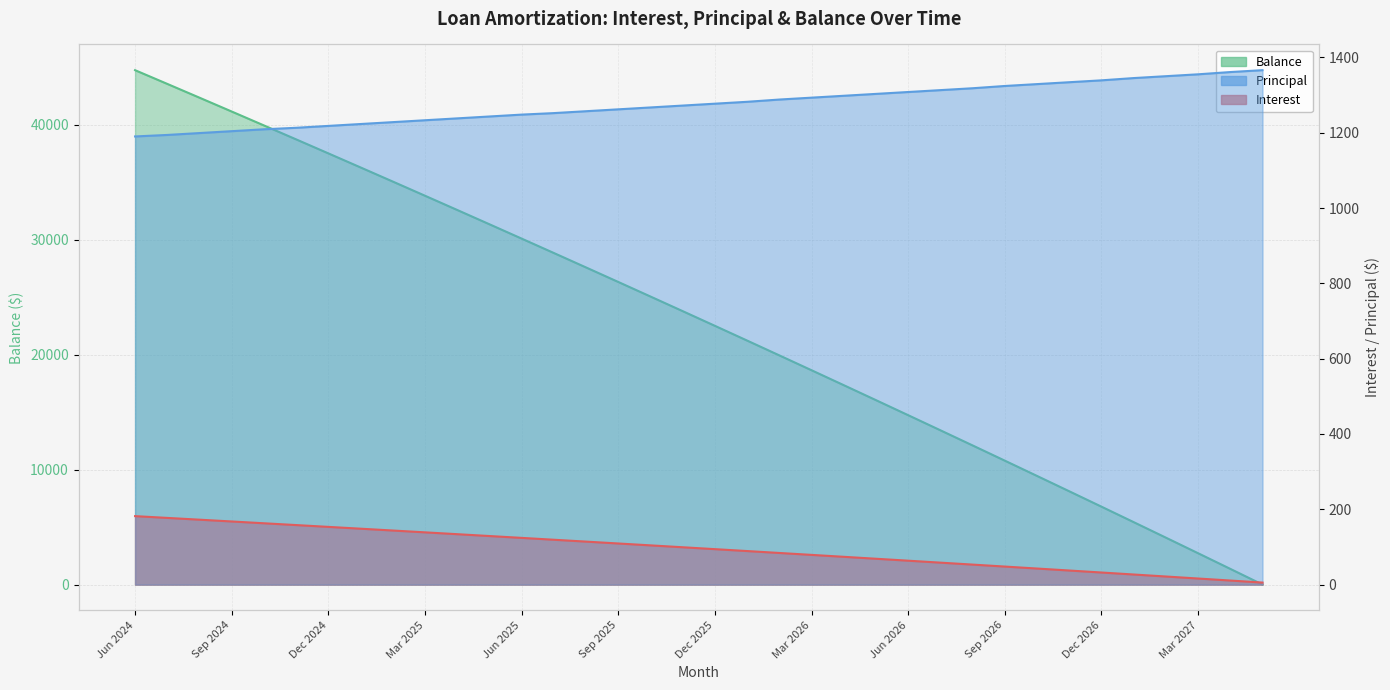

Reading left to right, transcribe all the data shown in this chart.

Interest: Jun 2024=181.8	Jul 2024=177.1	Aug 2024=172.4	Sep 2024=167.7	Oct 2024=162.9	Nov 2024=158.1	Dec 2024=153.3	Jan 2025=148.5	Feb 2025=143.6	Mar 2025=138.8	Apr 2025=133.9	May 2025=129.0	Jun 2025=124.1	Jul 2025=119.1	Aug 2025=114.2	Sep 2025=109.2	Oct 2025=104.2	Nov 2025=99.2	Dec 2025=94.2	Jan 2026=89.1	Feb 2026=84.0	Mar 2026=78.9	Apr 2026=73.8	May 2026=68.7	Jun 2026=63.5	Jul 2026=58.3	Aug 2026=53.1	Sep 2026=47.9	Oct 2026=42.7	Nov 2026=37.4	Dec 2026=32.1	Jan 2027=26.8	Feb 2027=21.5	Mar 2027=16.2	Apr 2027=10.8	May 2027=5.4
Principal: Jun 2024=1190.0	Jul 2024=1194.0	Aug 2024=1199.0	Sep 2024=1204.0	Oct 2024=1209.0	Nov 2024=1213.0	Dec 2024=1218.0	Jan 2025=1223.0	Feb 2025=1228.0	Mar 2025=1233.0	Apr 2025=1238.0	May 2025=1243.0	Jun 2025=1248.0	Jul 2025=1252.0	Aug 2025=1257.0	Sep 2025=1262.0	Oct 2025=1267.0	Nov 2025=1272.0	Dec 2025=1277.0	Jan 2026=1282.0	Feb 2026=1288.0	Mar 2026=1293.0	Apr 2026=1298.0	May 2026=1303.0	Jun 2026=1308.0	Jul 2026=1313.0	Aug 2026=1318.0	Sep 2026=1324.0	Oct 2026=1329.0	Nov 2026=1334.0	Dec 2026=1339.0	Jan 2027=1345.0	Feb 2027=1350.0	Mar 2027=1355.0	Apr 2027=1361.0	May 2027=1366.0
Balance: Jun 2024=44746.0	Jul 2024=43552.0	Aug 2024=42353.0	Sep 2024=41149.0	Oct 2024=39940.0	Nov 2024=38727.0	Dec 2024=37509.0	Jan 2025=36286.0	Feb 2025=35058.0	Mar 2025=33825.0	Apr 2025=32587.0	May 2025=31344.0	Jun 2025=30096.0	Jul 2025=28844.0	Aug 2025=27587.0	Sep 2025=26325.0	Oct 2025=25058.0	Nov 2025=23786.0	Dec 2025=22509.0	Jan 2026=21227.0	Feb 2026=19939.0	Mar 2026=18646.0	Apr 2026=17348.0	May 2026=16045.0	Jun 2026=14737.0	Jul 2026=13424.0	Aug 2026=12106.0	Sep 2026=10782.0	Oct 2026=9453.0	Nov 2026=8119.0	Dec 2026=6780.0	Jan 2027=5435.0	Feb 2027=4085.0	Mar 2027=2730.0	Apr 2027=1369.0	May 2027=3.0